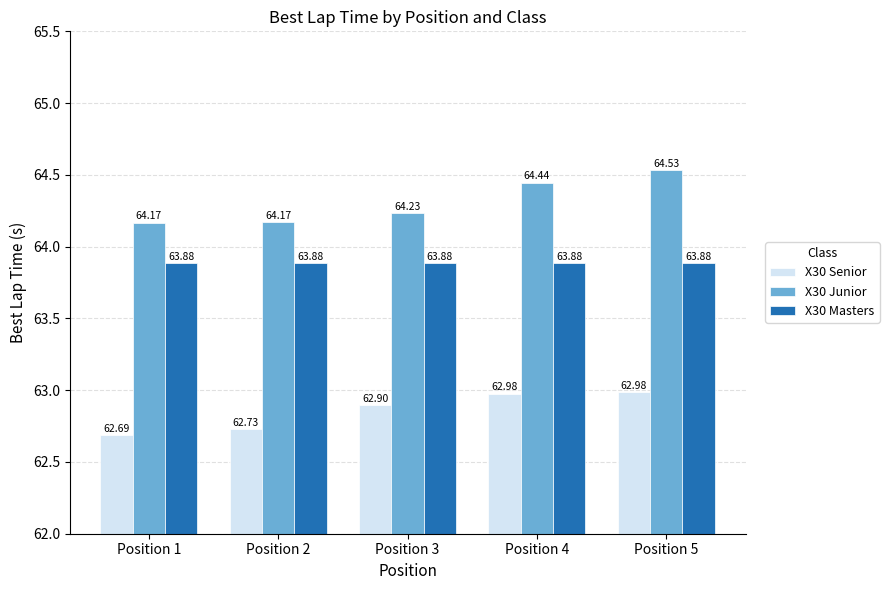

What is the highest value of the X30 Masters series?

63.9